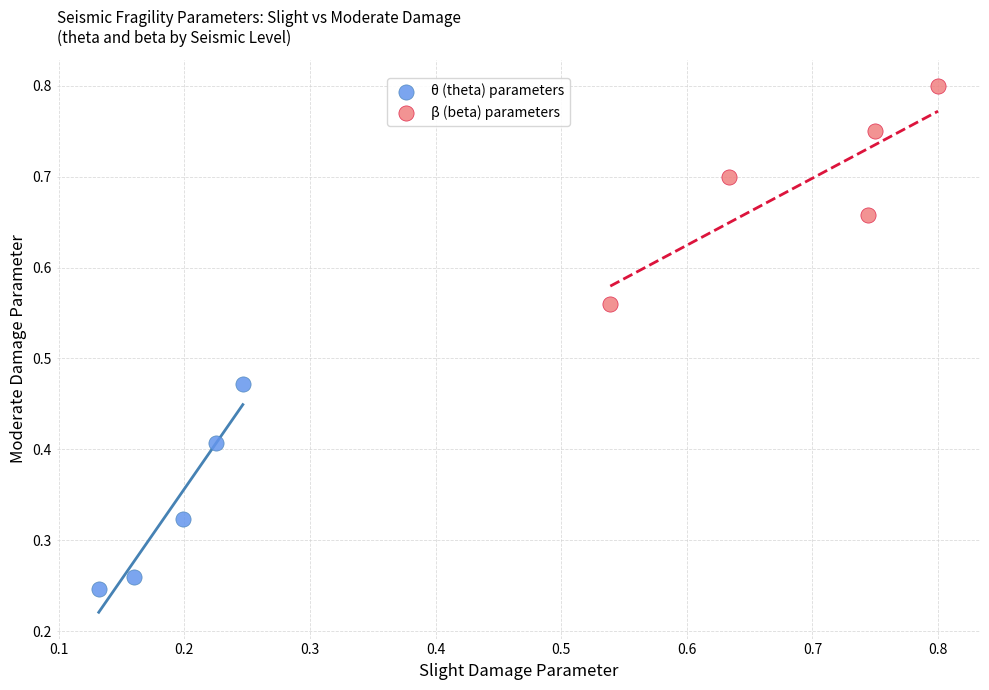

Which series has the widest spread of Y values?

β (beta) parameters